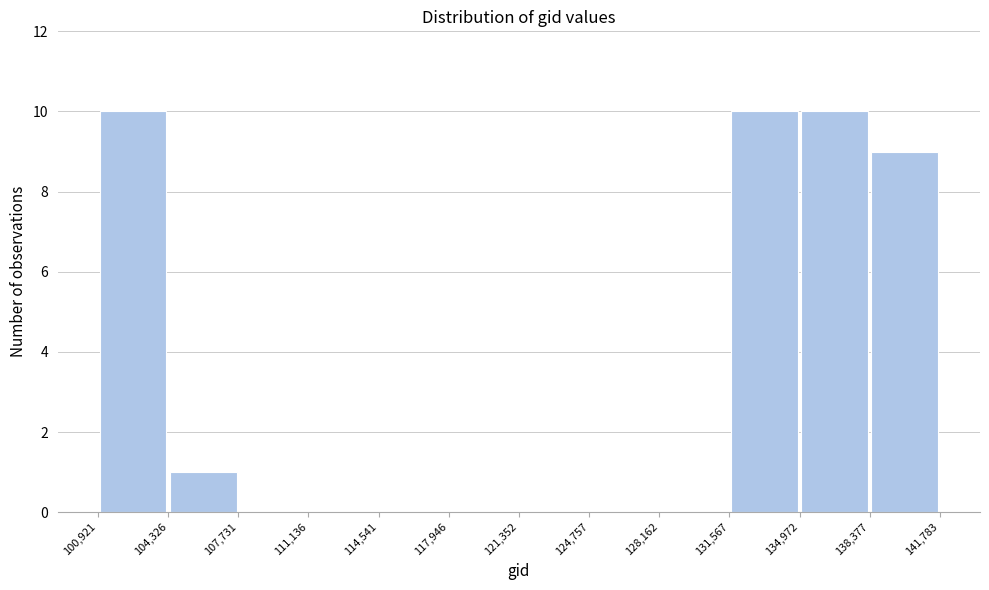

Reading left to right, list every bar in this chart as the range it spans on the x-axis followed by its height. The values are not printed on the chart, so give them approximately, as read against the axis.

100,921 to 104,326: 10
104,326 to 107,731: 1
107,731 to 111,136: 0
111,136 to 114,541: 0
114,541 to 117,946: 0
117,946 to 121,352: 0
121,352 to 124,757: 0
124,757 to 128,162: 0
128,162 to 131,567: 0
131,567 to 134,972: 10
134,972 to 138,377: 10
138,377 to 141,783: 9